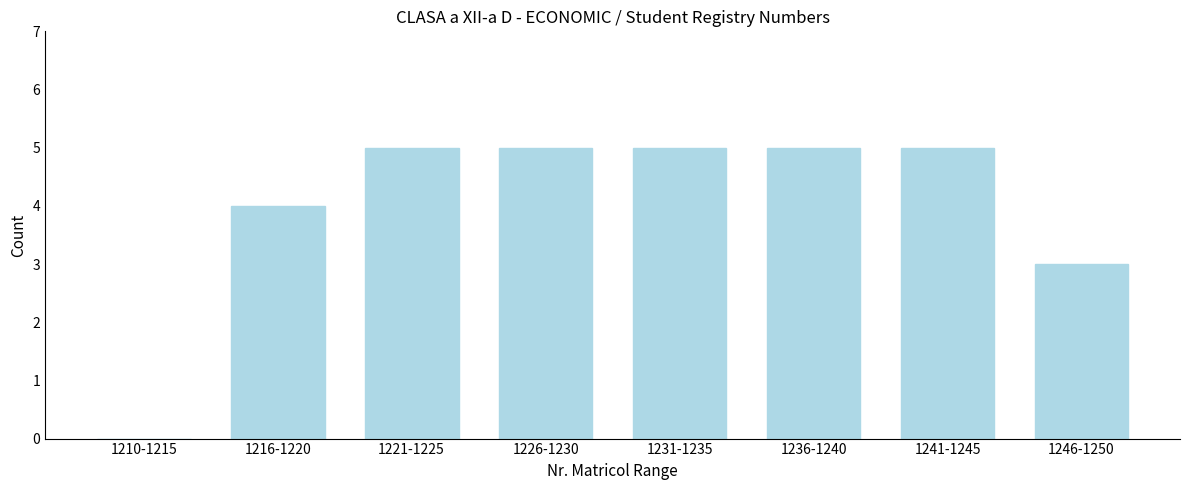

Reading left to right, transcribe all the data shown in this chart.

1210-1215=0	1216-1220=4	1221-1225=5	1226-1230=5	1231-1235=5	1236-1240=5	1241-1245=5	1246-1250=3